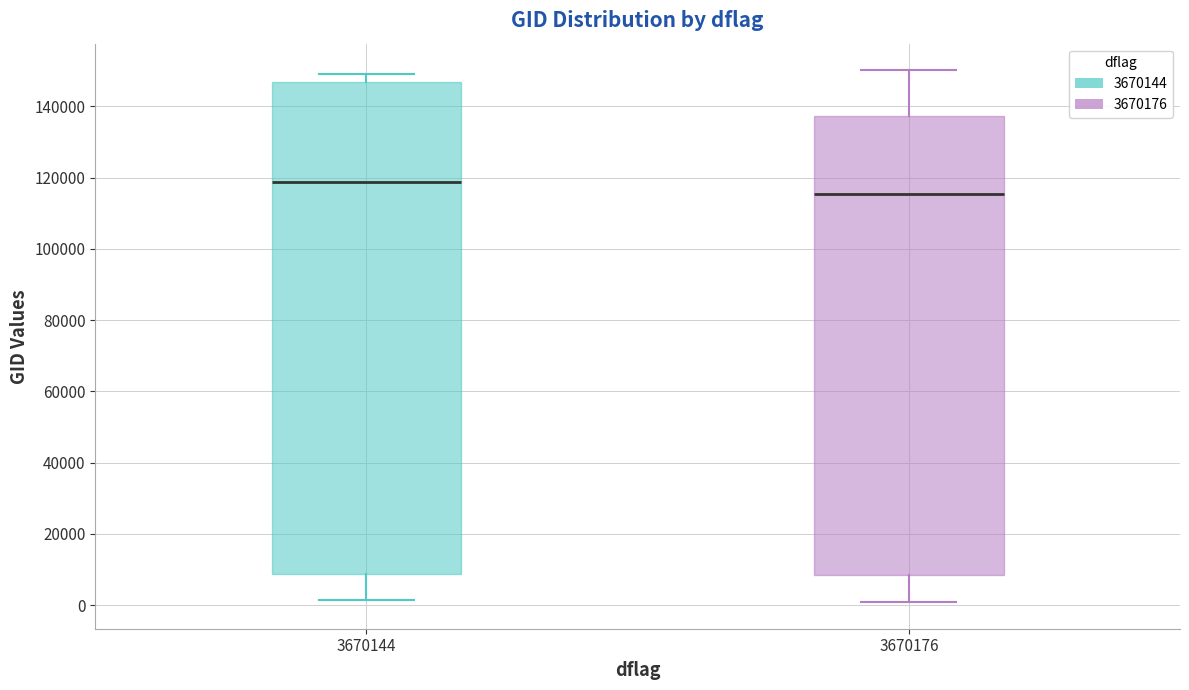

Which box has the lowest median line?

3670176